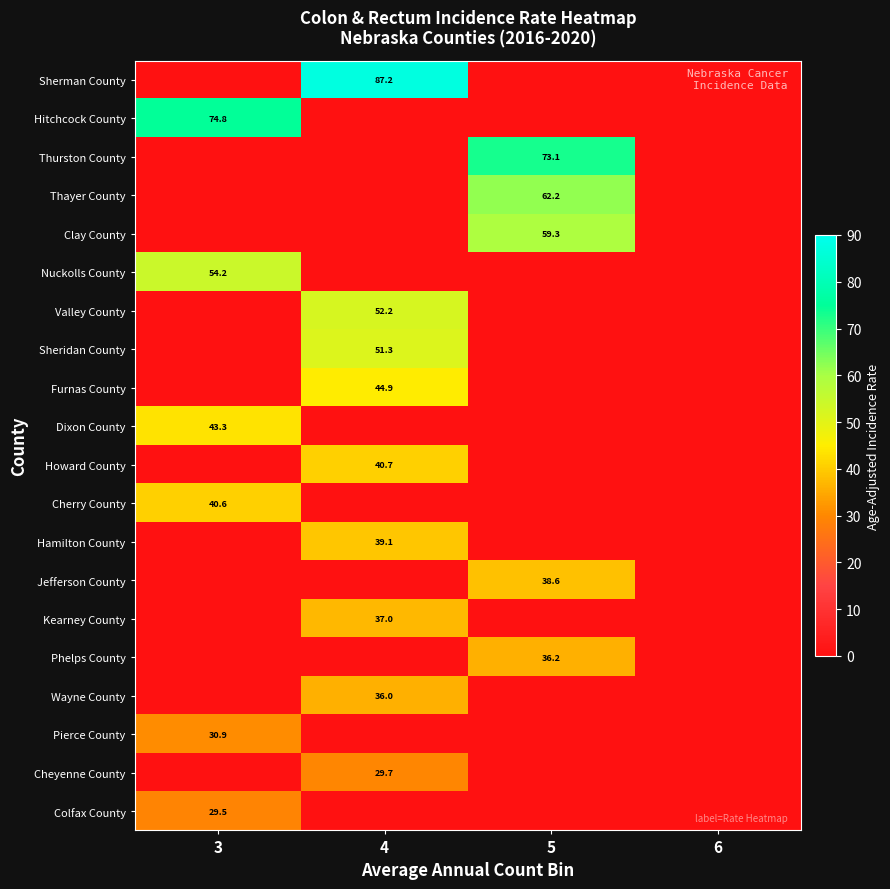

The Thurston County series shows 34.0 at 5. True or false?

False